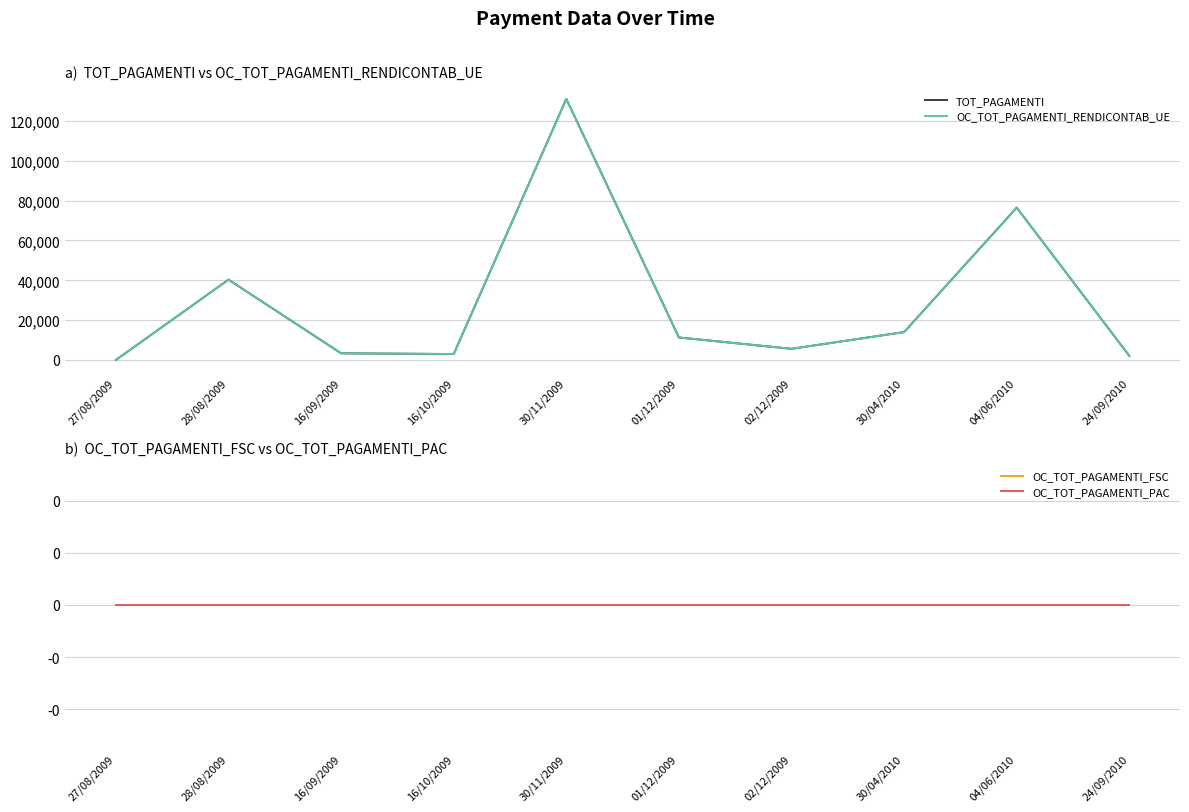

At which label is OC_TOT_PAGAMENTI_PAC closest to 0?

27/08/2009